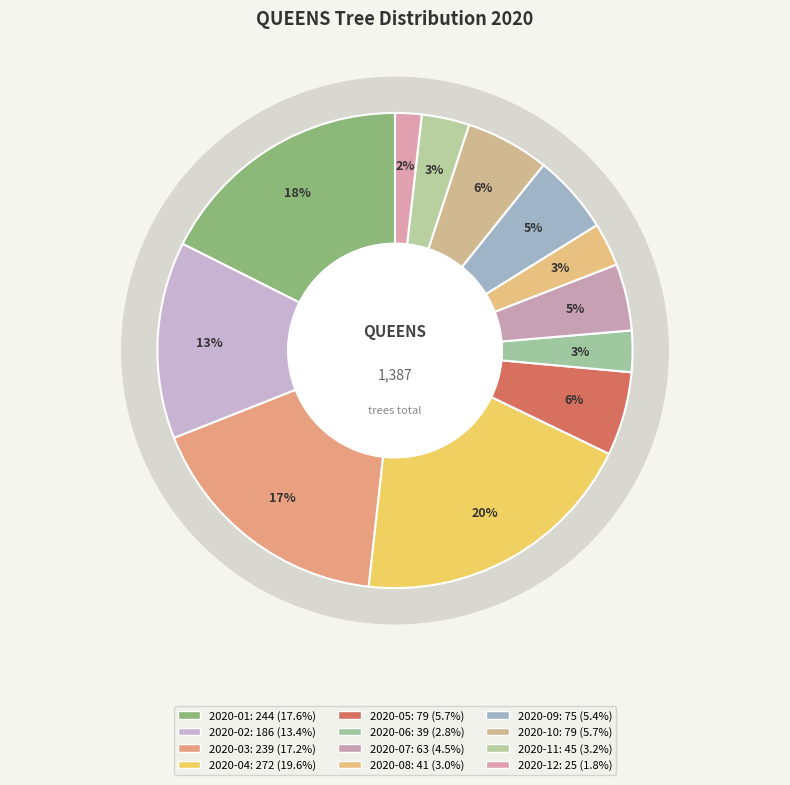

Between 2020-04 and 2020-12, which is larger?

2020-04